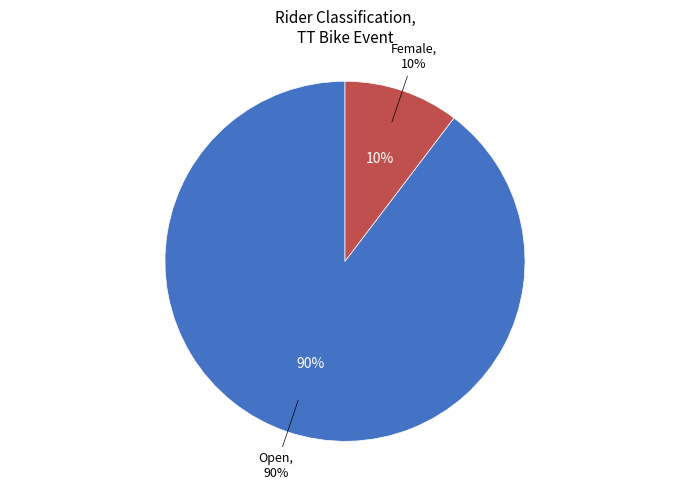

To the nearest percent, what is the combined percentage of Female and Open?

100%